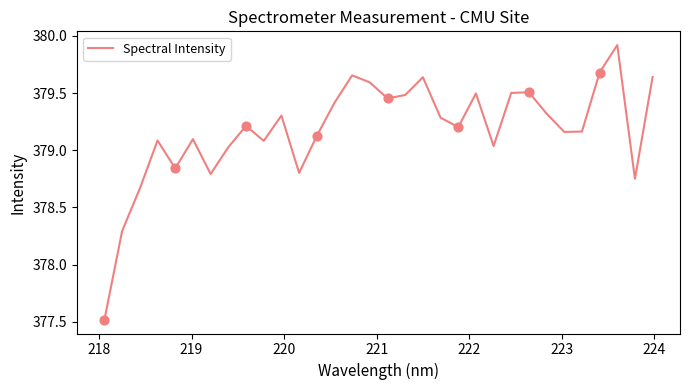

What is the minimum value shown in the chart?

377.5